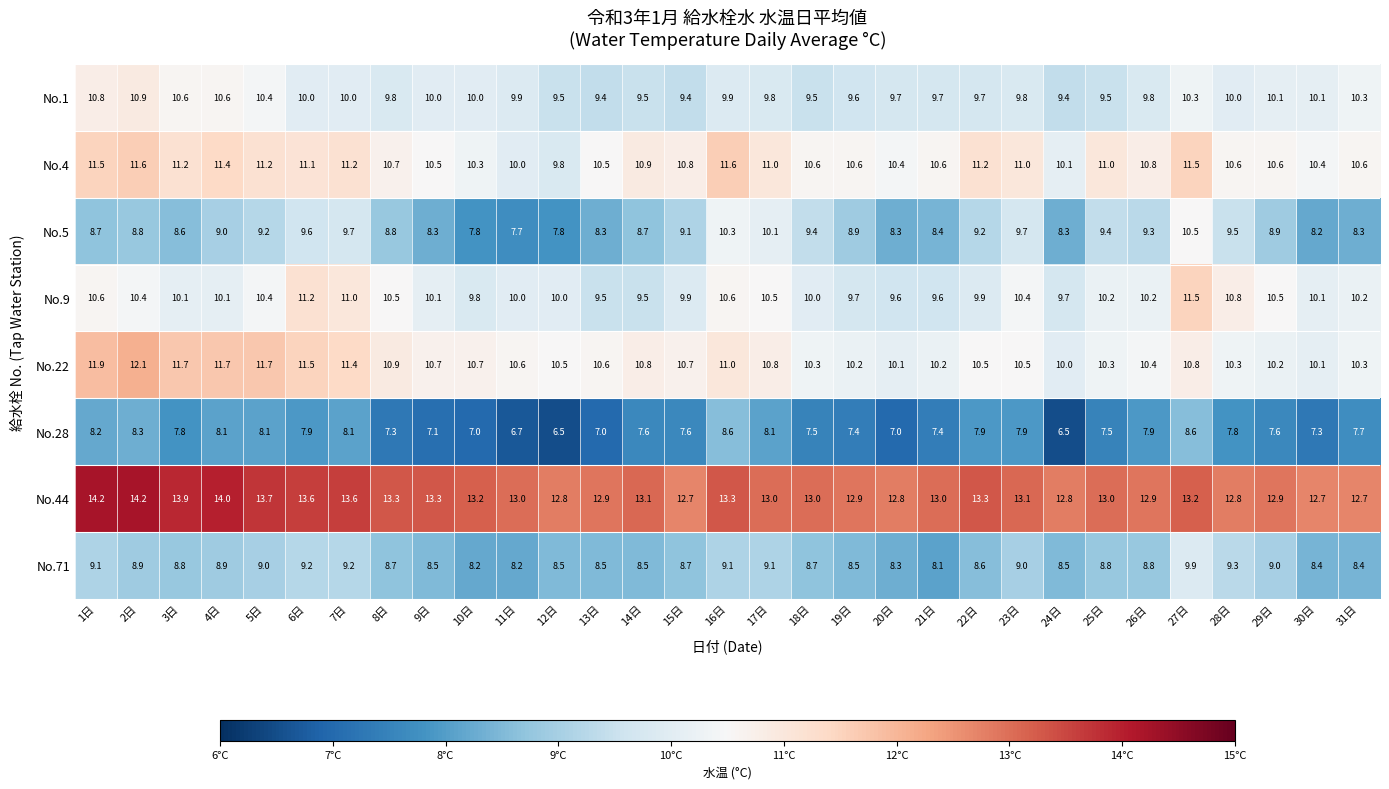

What is the smallest value displayed?

6.5